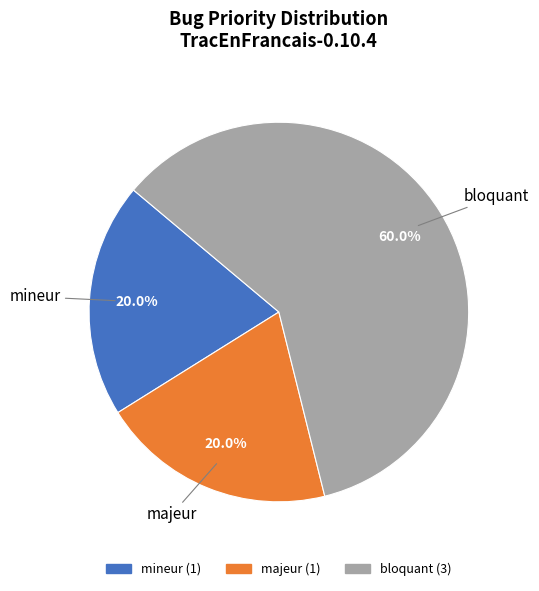

To the nearest percent, what is the combined percentage of bloquant and majeur?

80%